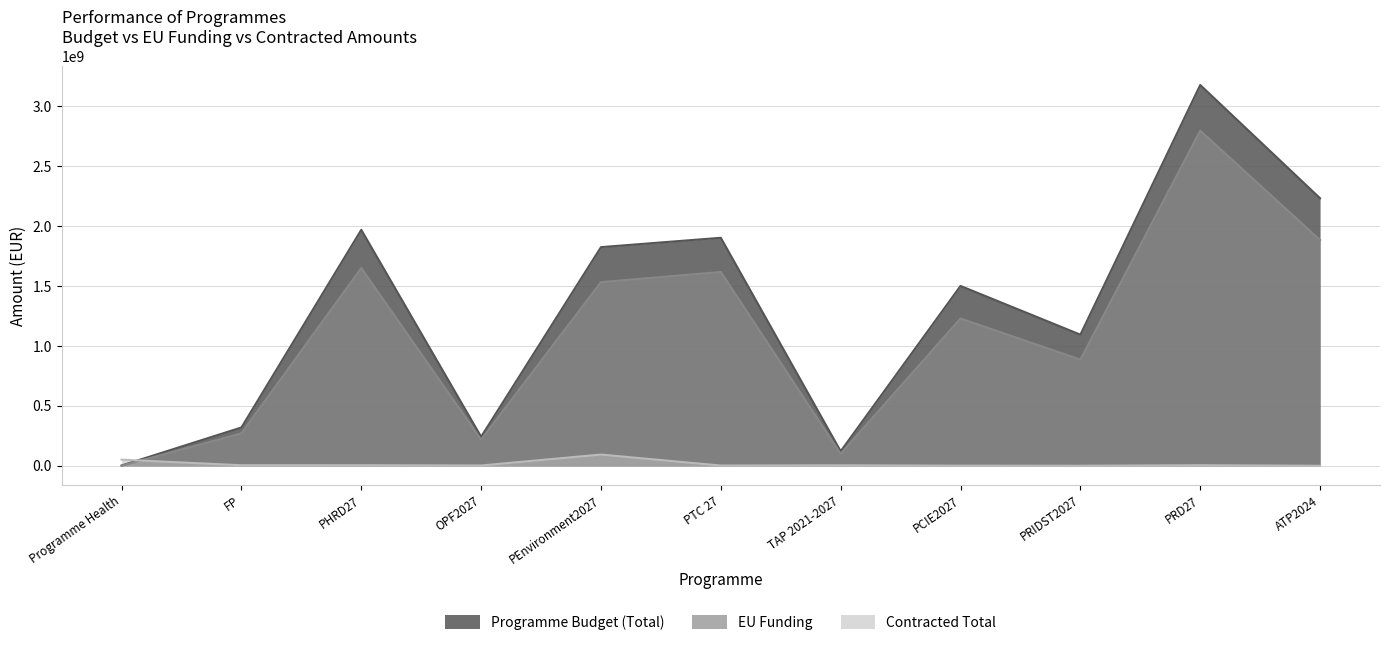

Is the value of Contracted Total at PEnvironment2027 greater than the value of EU Funding at PTC 27?

No